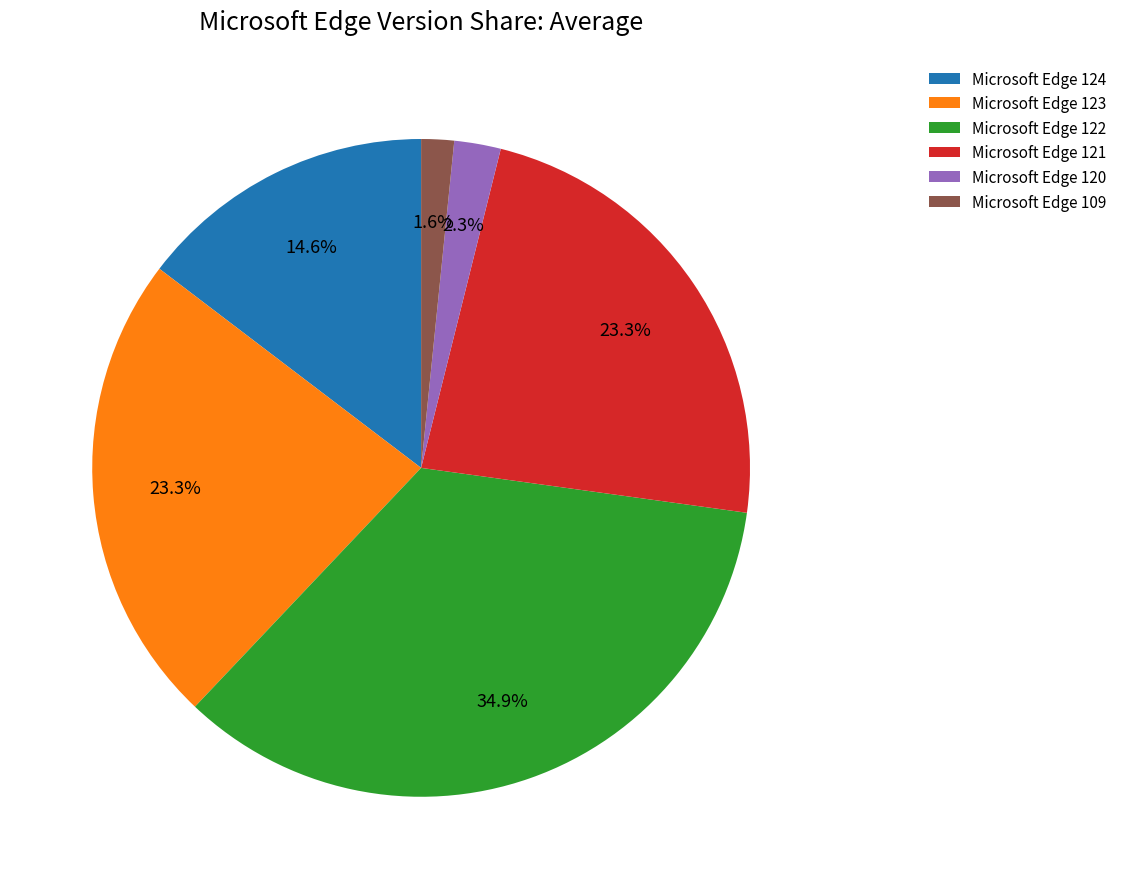

To the nearest percent, what is the difference between the largest and smallest slice percentages?

33%